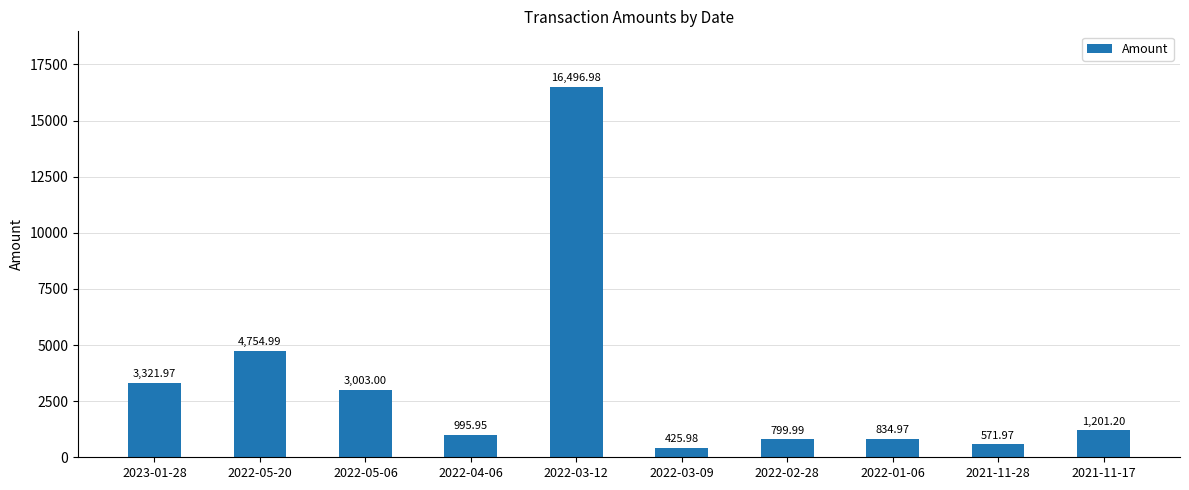

What is the change in value from 2023-01-28 to 2022-03-12?

+13175.0